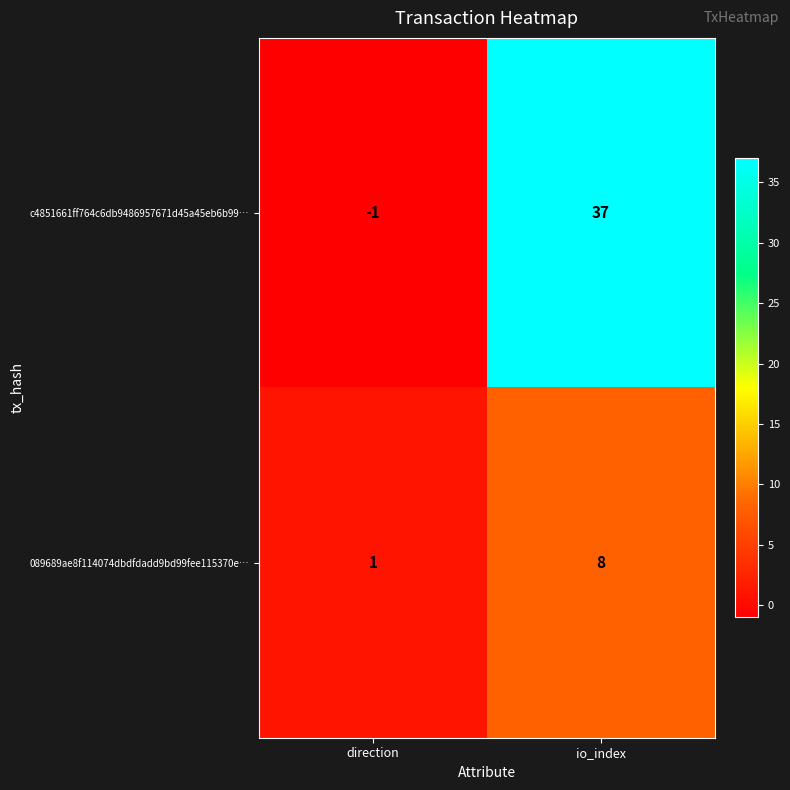

The 089689ae8f114074dbdfdadd9bd99fee115370e… series shows 8 at io_index. True or false?

True